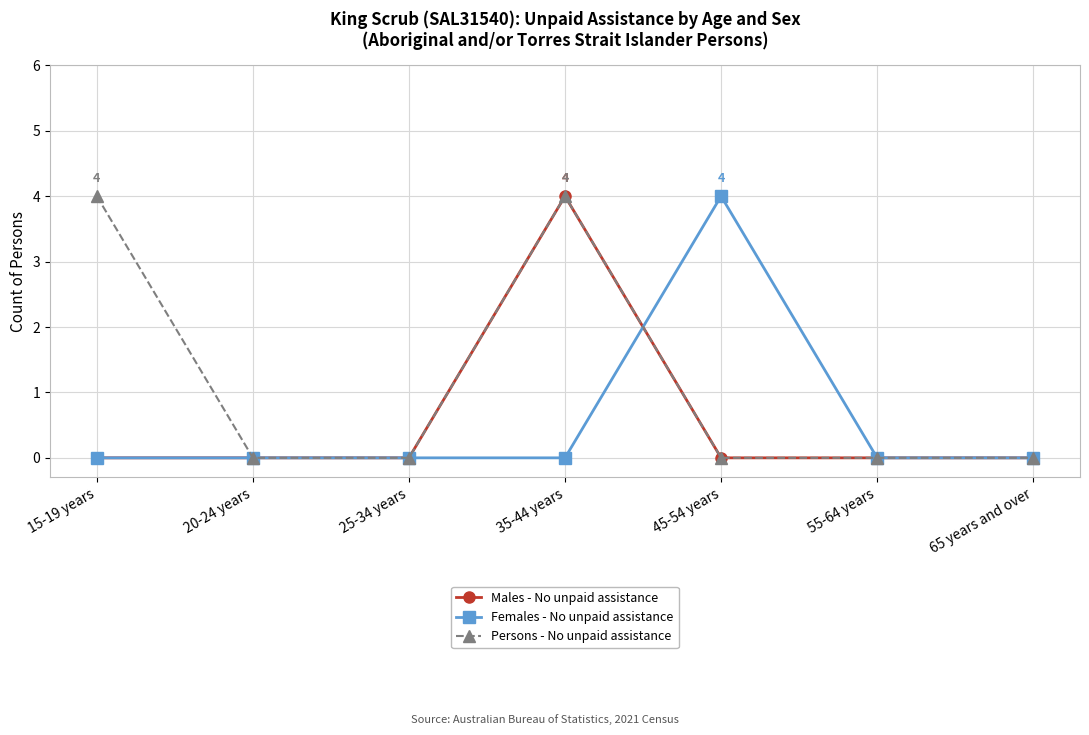

Reading right to left, transcribe all the data shown in this chart.

Males - No unpaid assistance: 0	0	0	4	0	0	0
Females - No unpaid assistance: 0	0	4	0	0	0	0
Persons - No unpaid assistance: 0	0	0	4	0	0	4